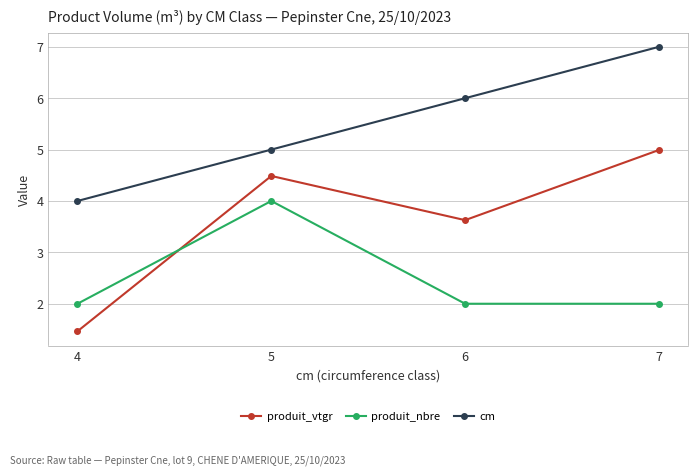

Reading left to right, list all the values displayed in this chart.

produit_vtgr: 1.5	4.5	3.6	5.0
produit_nbre: 2.0	4.0	2.0	2.0
cm: 4.0	5.0	6.0	7.0